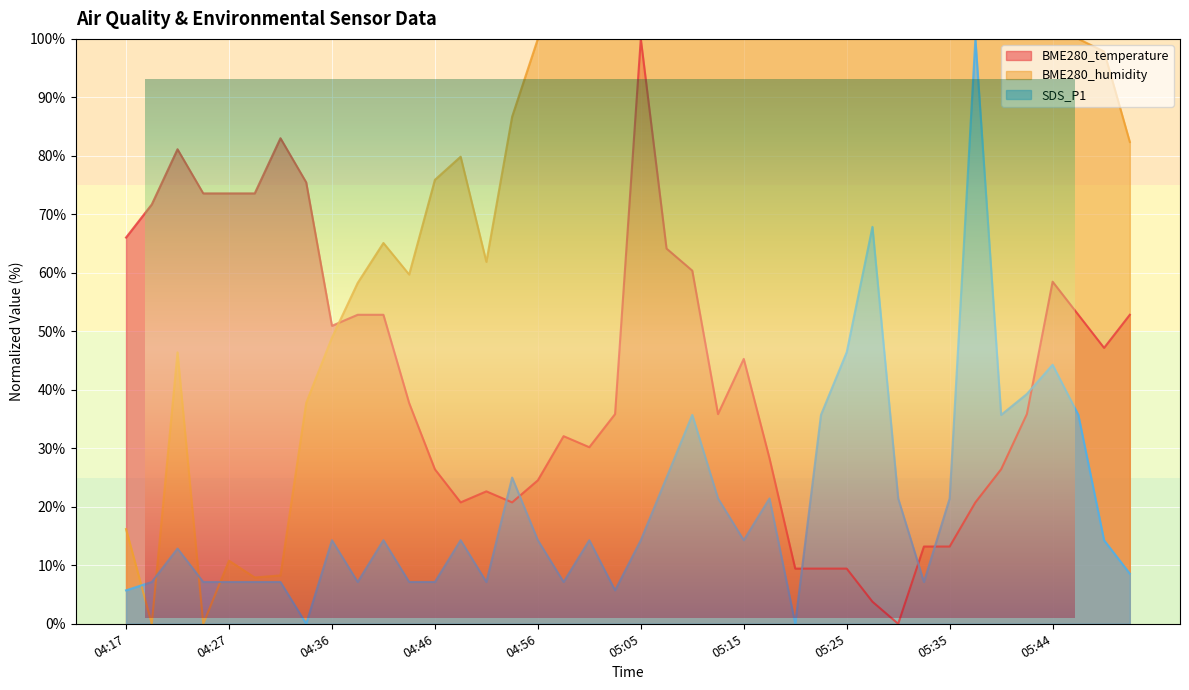

Which series has the largest range (max minus min)?

BME280_temperature